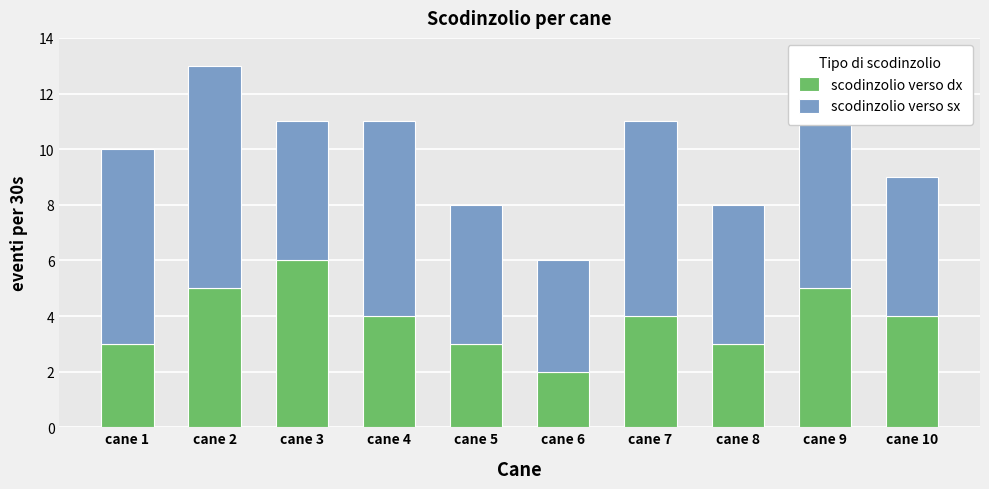

Which category has the lowest value in the scodinzolio verso dx series?

cane 6